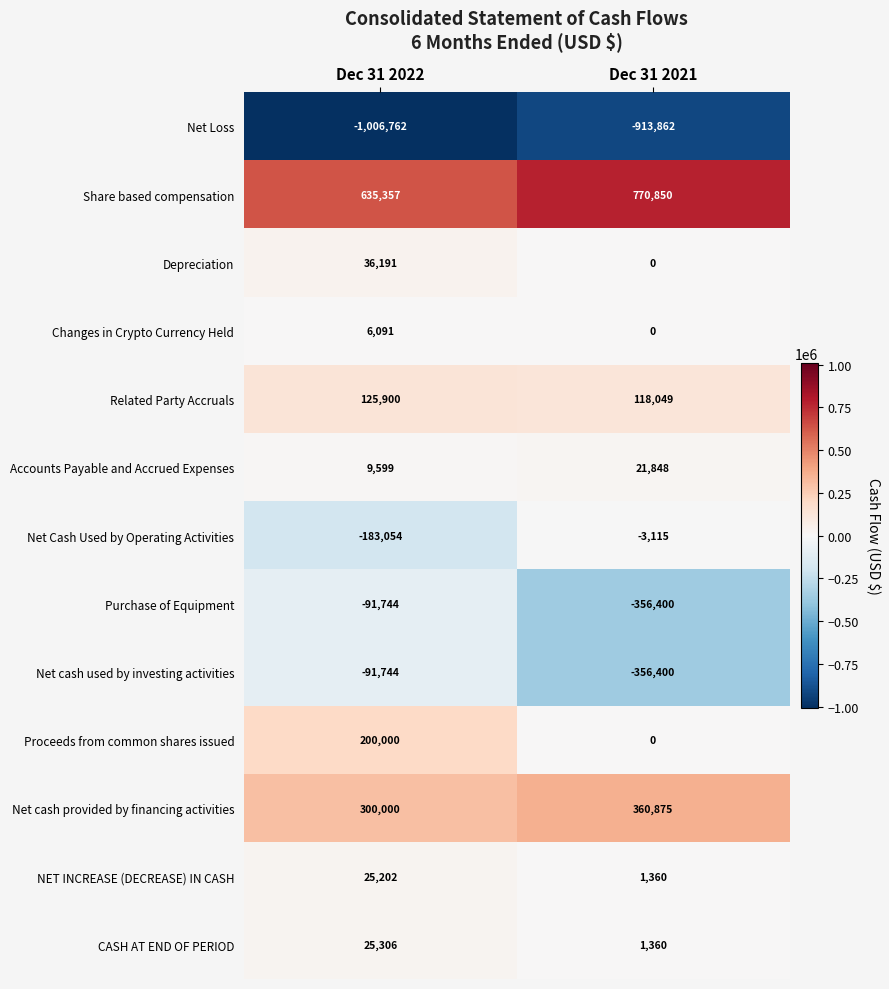

At which label is Net cash used by investing activities closest to -224072?

Dec 31 2022